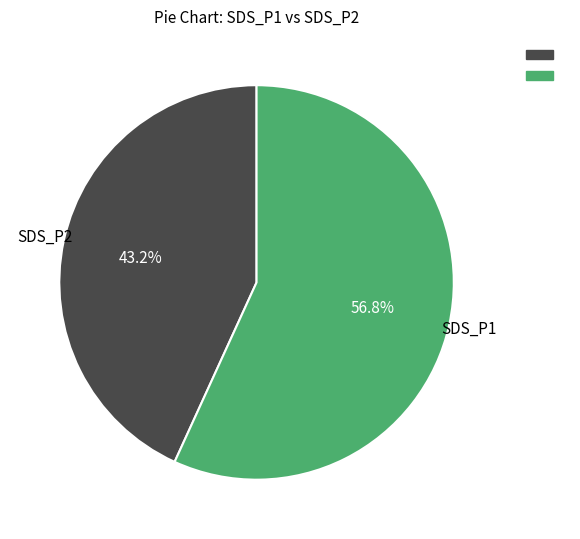

Is there any slice that represents more than half of the pie?

Yes